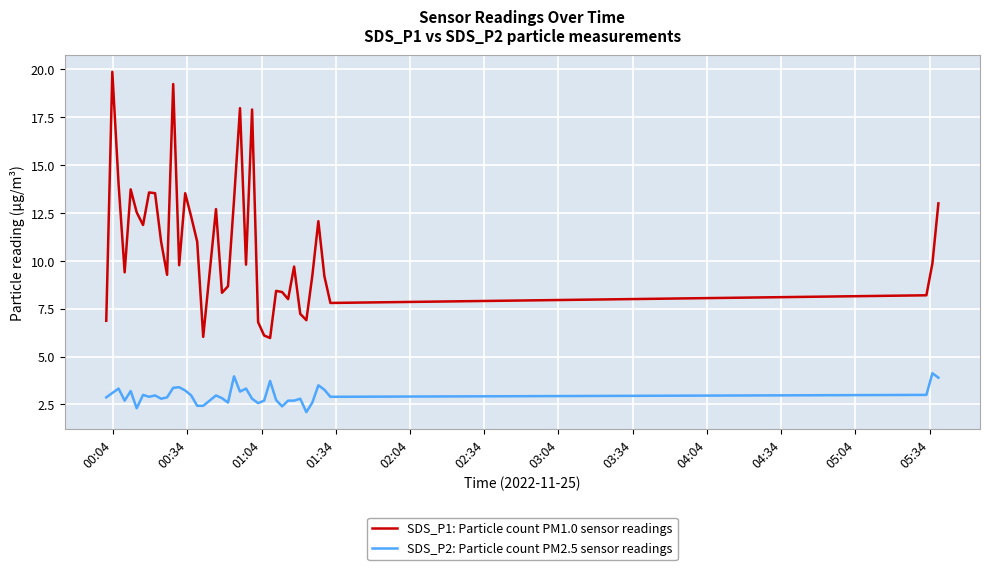

True or false: SDS_P2: Particle count PM2.5 sensor readings and SDS_P1: Particle count PM1.0 sensor readings cross at least once.

False